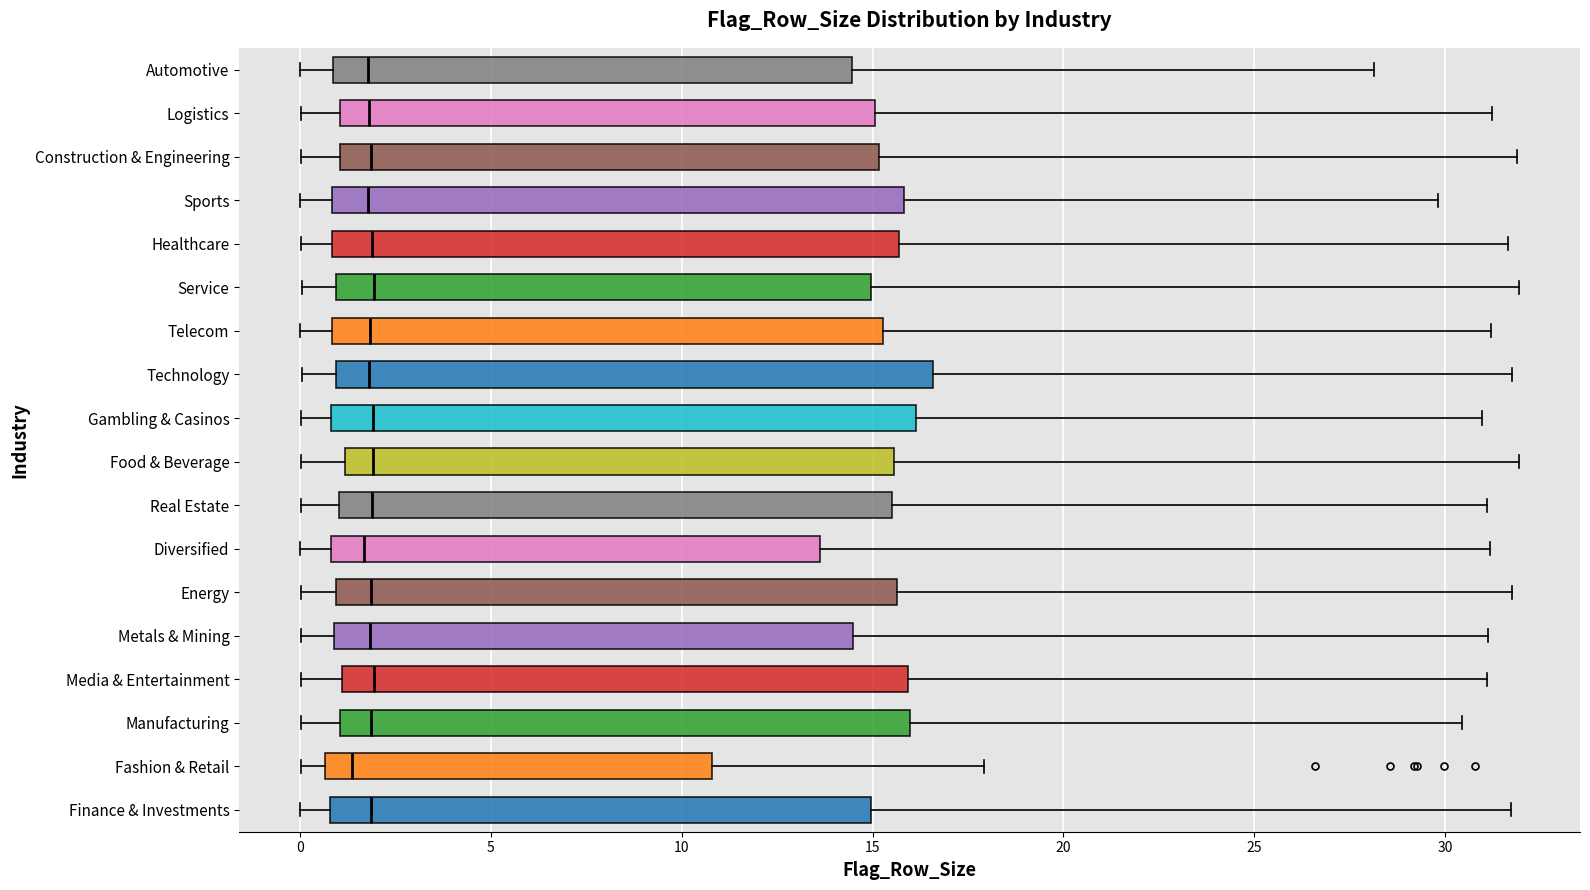

Where does the right whisker of the box for Sports end on the x-axis? The values are not printed on the chart, so give them approximately, as read against the axis.

30.0